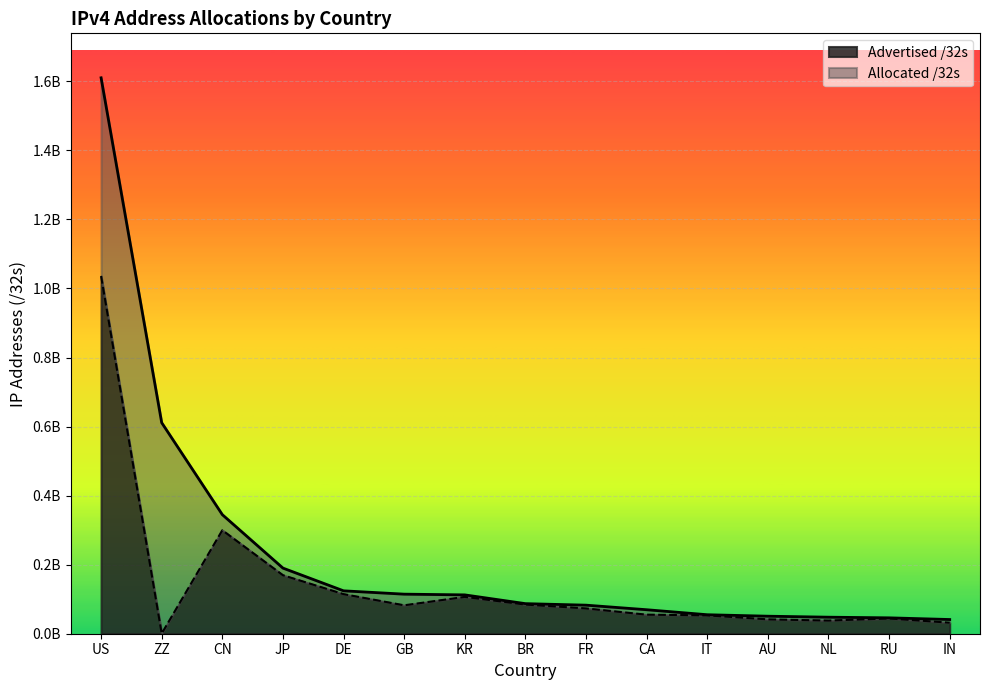

True or false: Advertised /32s and Allocated /32s intersect in this chart.

False